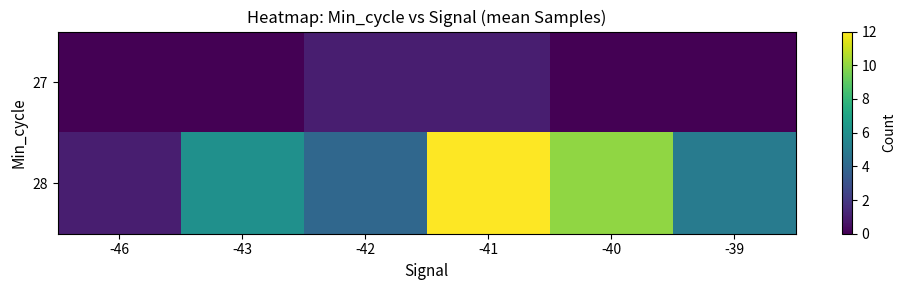

What is the difference between the second highest and minimum values in the row_0 series?

1